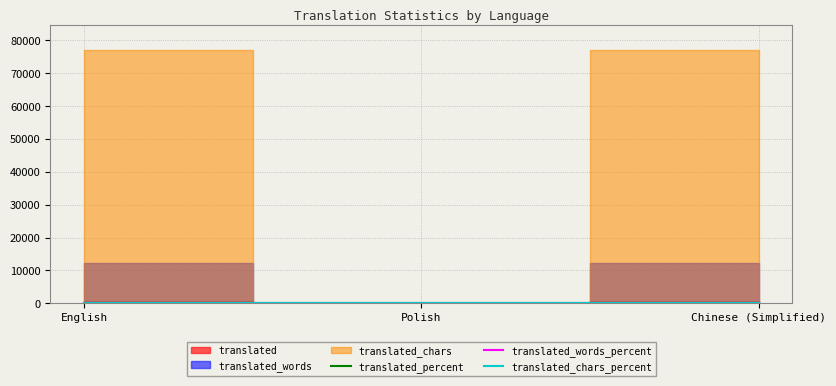

Rank the categories by translated_words_percent value from lowest to highest.

Polish, English, Chinese (Simplified)